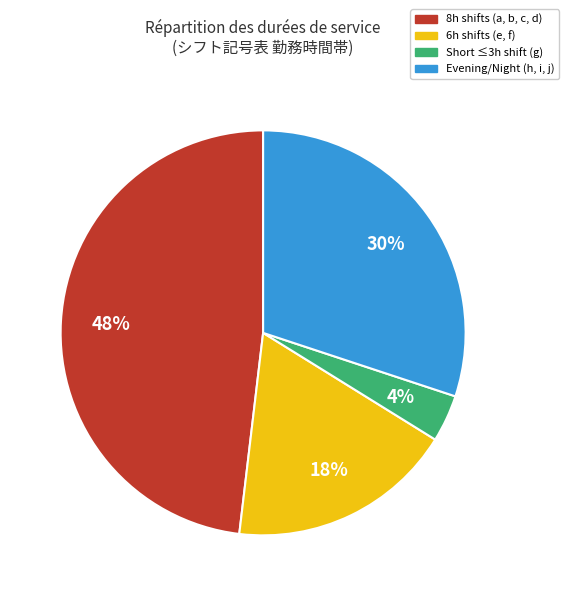

To the nearest percent, what is the difference between the largest and smallest slice percentages?

44%